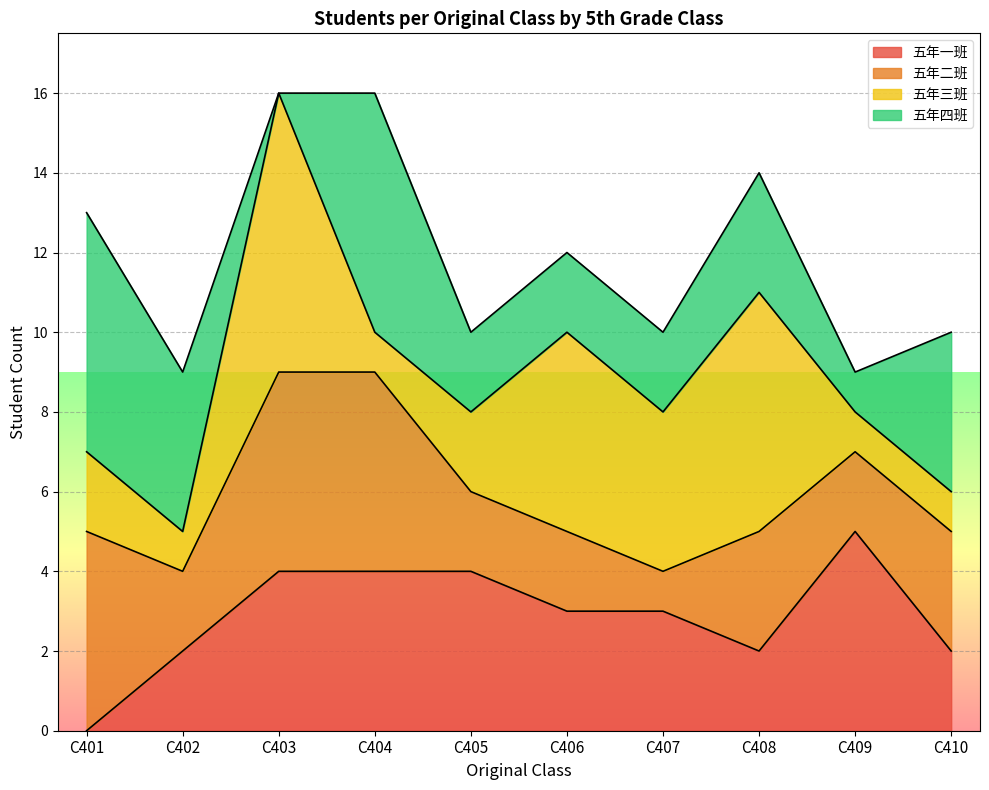

True or false: 五年一班 has a value of 1 at C405.

False